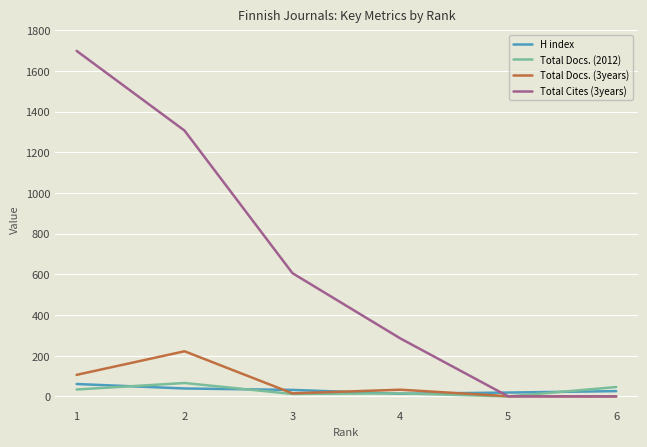

What is the highest value of the Total Docs. (2012) series?

66